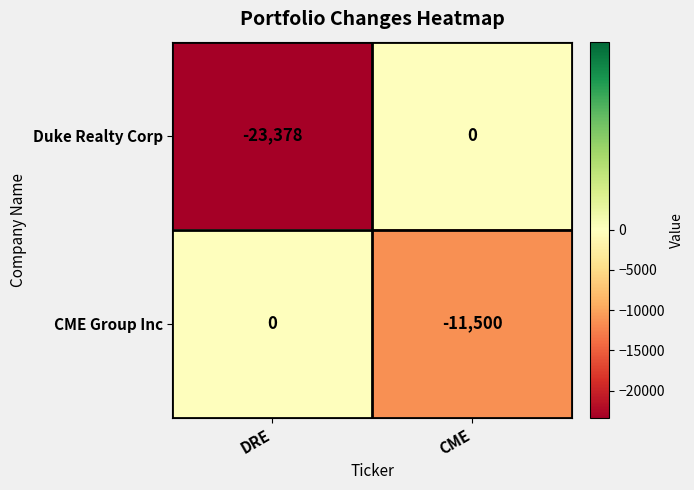

The value of Duke Realty Corp at CME is 0. True or false?

True